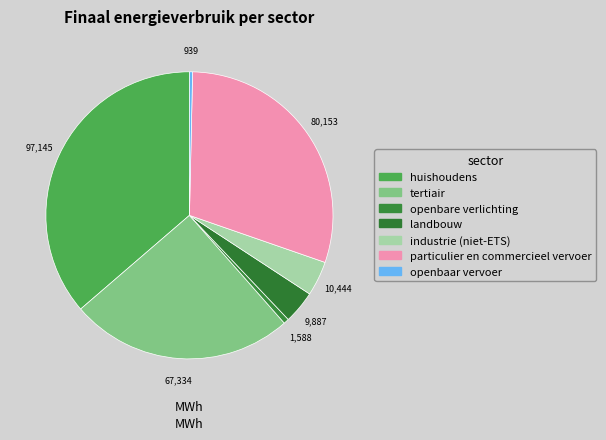

Count the number of slices in the pie.

7